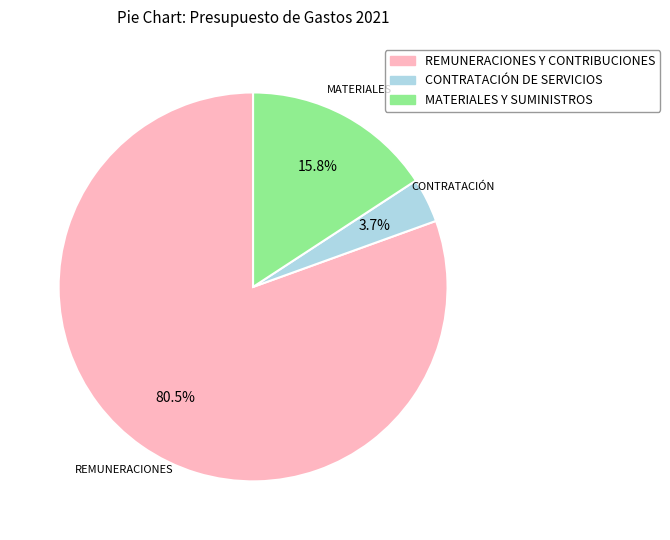

Count the number of slices in the pie.

3